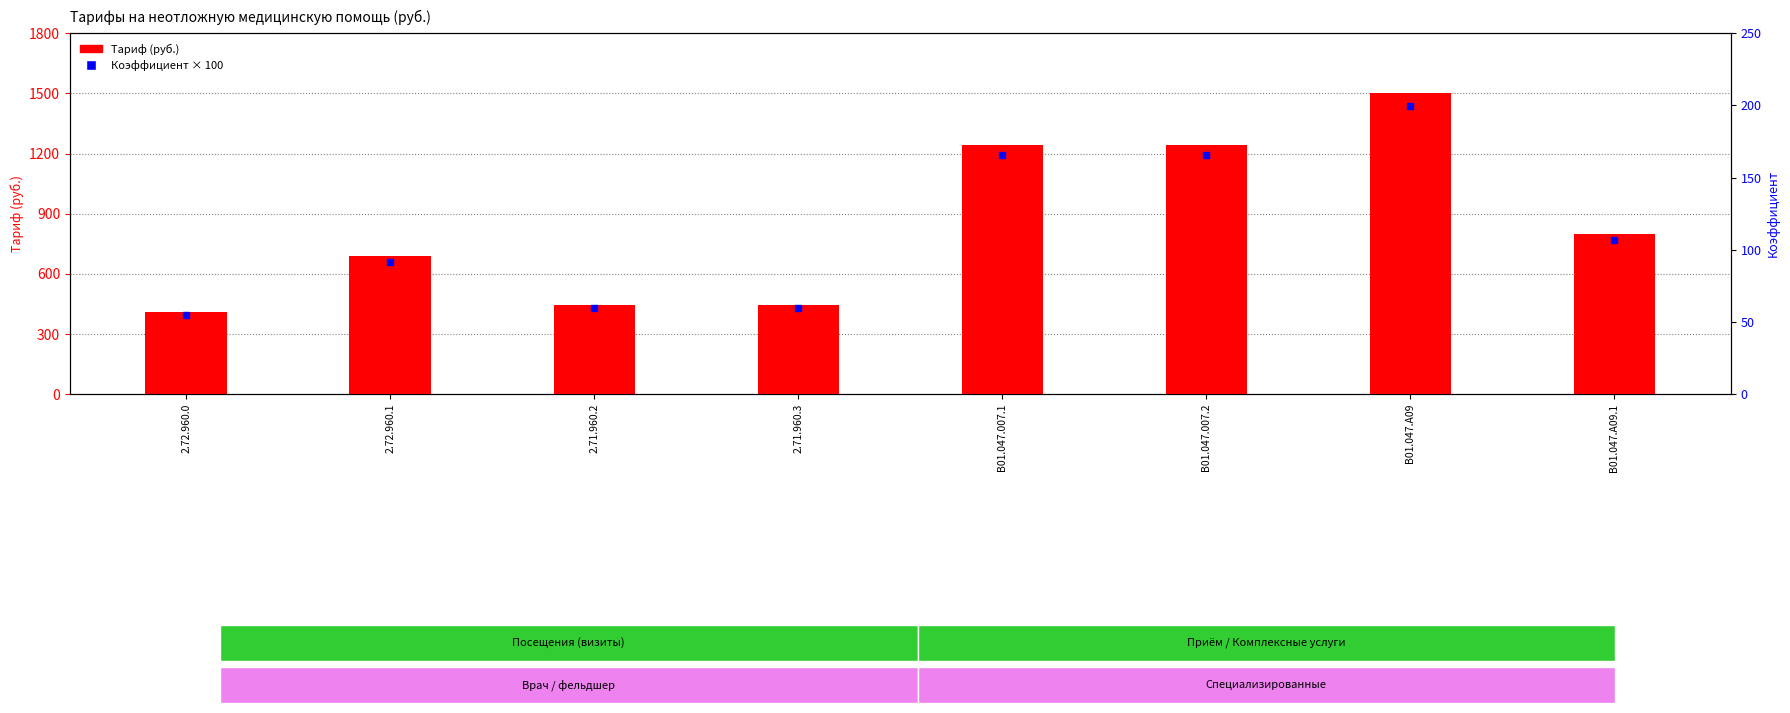

Which series has the largest total across all categories?

Тариф (руб.)